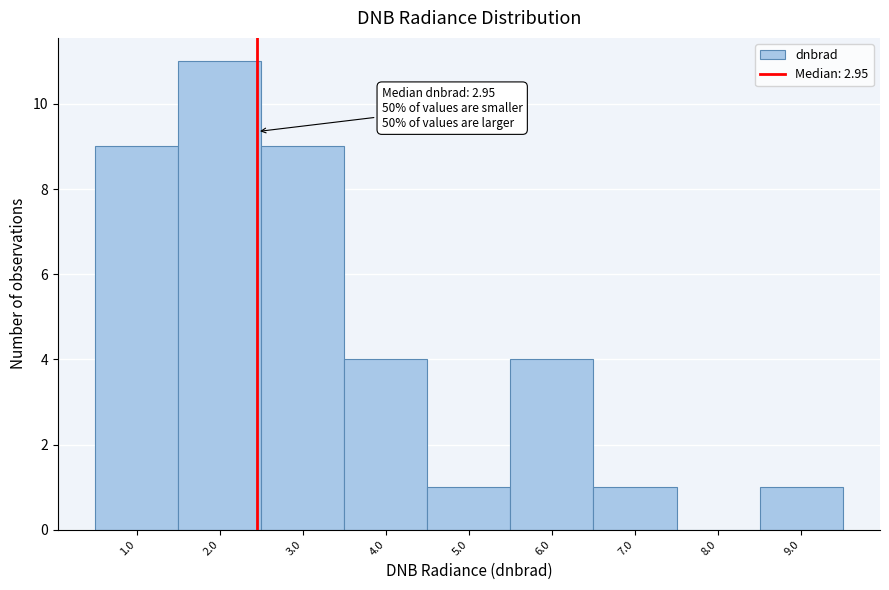

Reading left to right, transcribe all the data shown in this chart.

1.0=9	2.0=11	3.0=9	4.0=4	5.0=1	6.0=4	7.0=1	8.0=0	9.0=1